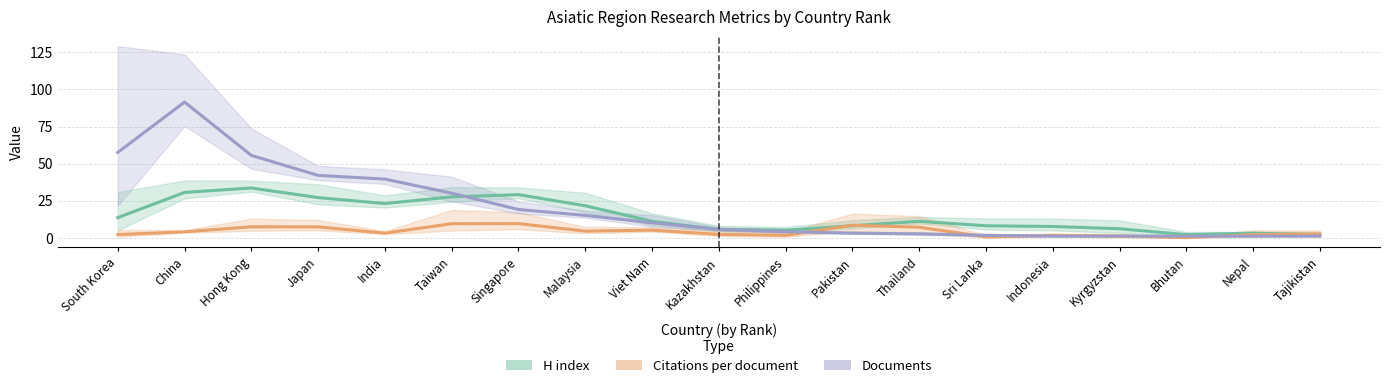

True or false: Documents and H index intersect in this chart.

True